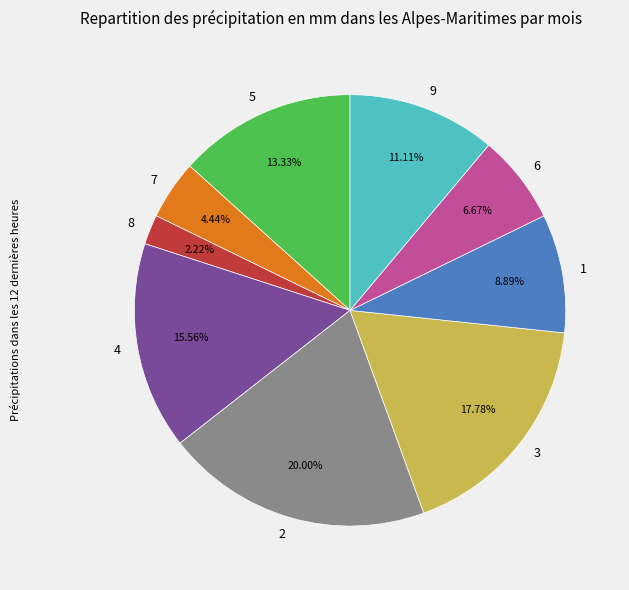

To the nearest percent, what percentage of the pie is 1?

9%